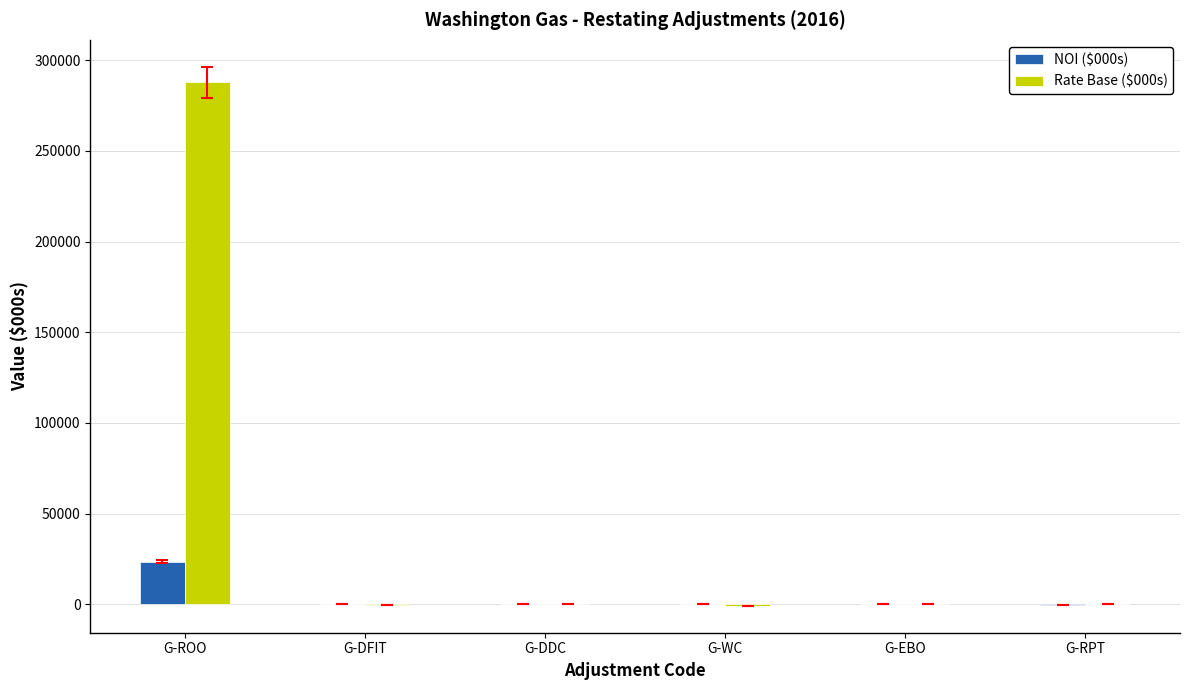

What is the difference between the NOI ($000s) values at G-DDC and G-DFIT?

1.7